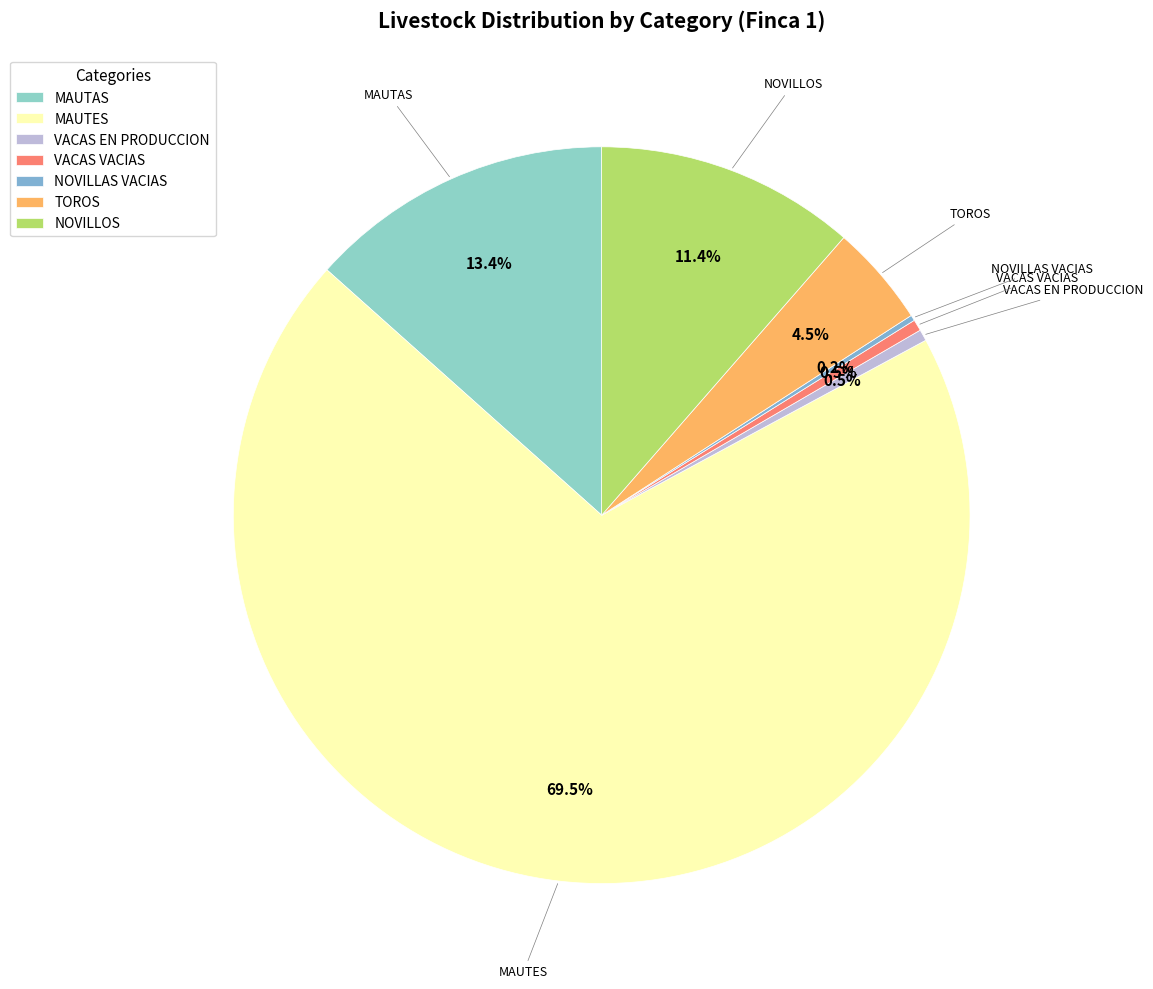

Combined, do NOVILLOS and TOROS account for over 50%?

No